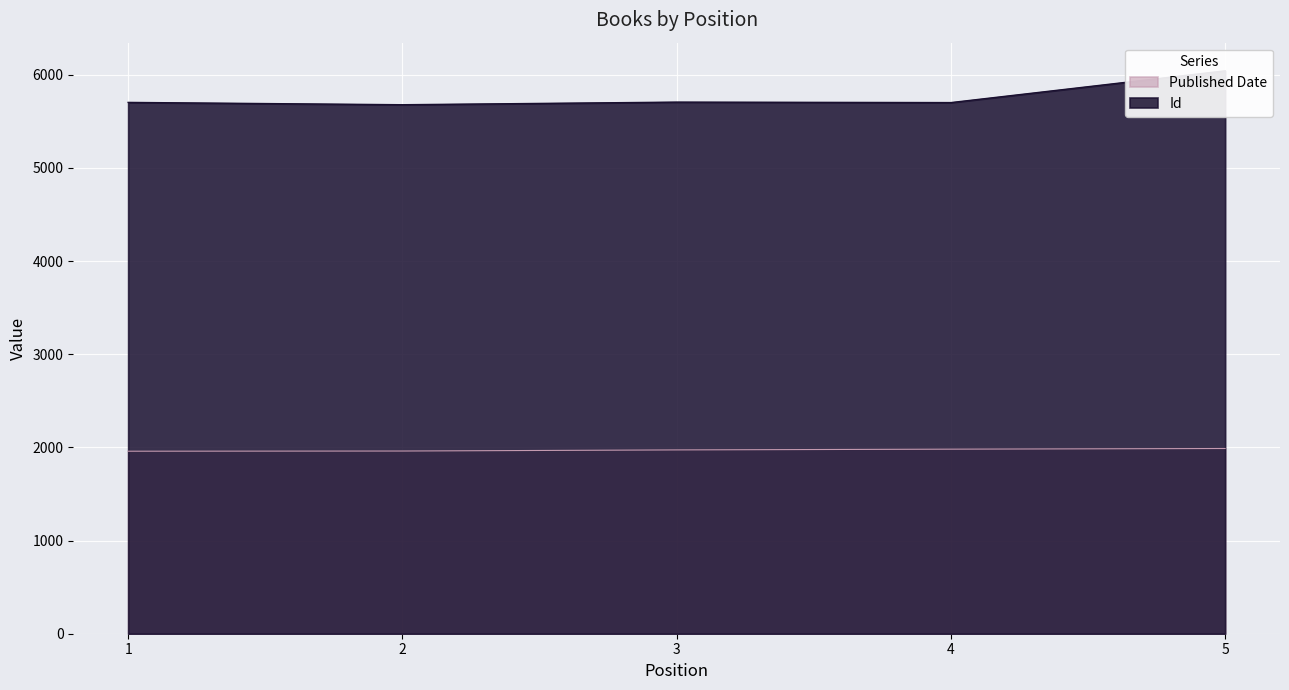

In Id, how many points are higher than both neighbors (excluding endpoints)?

1